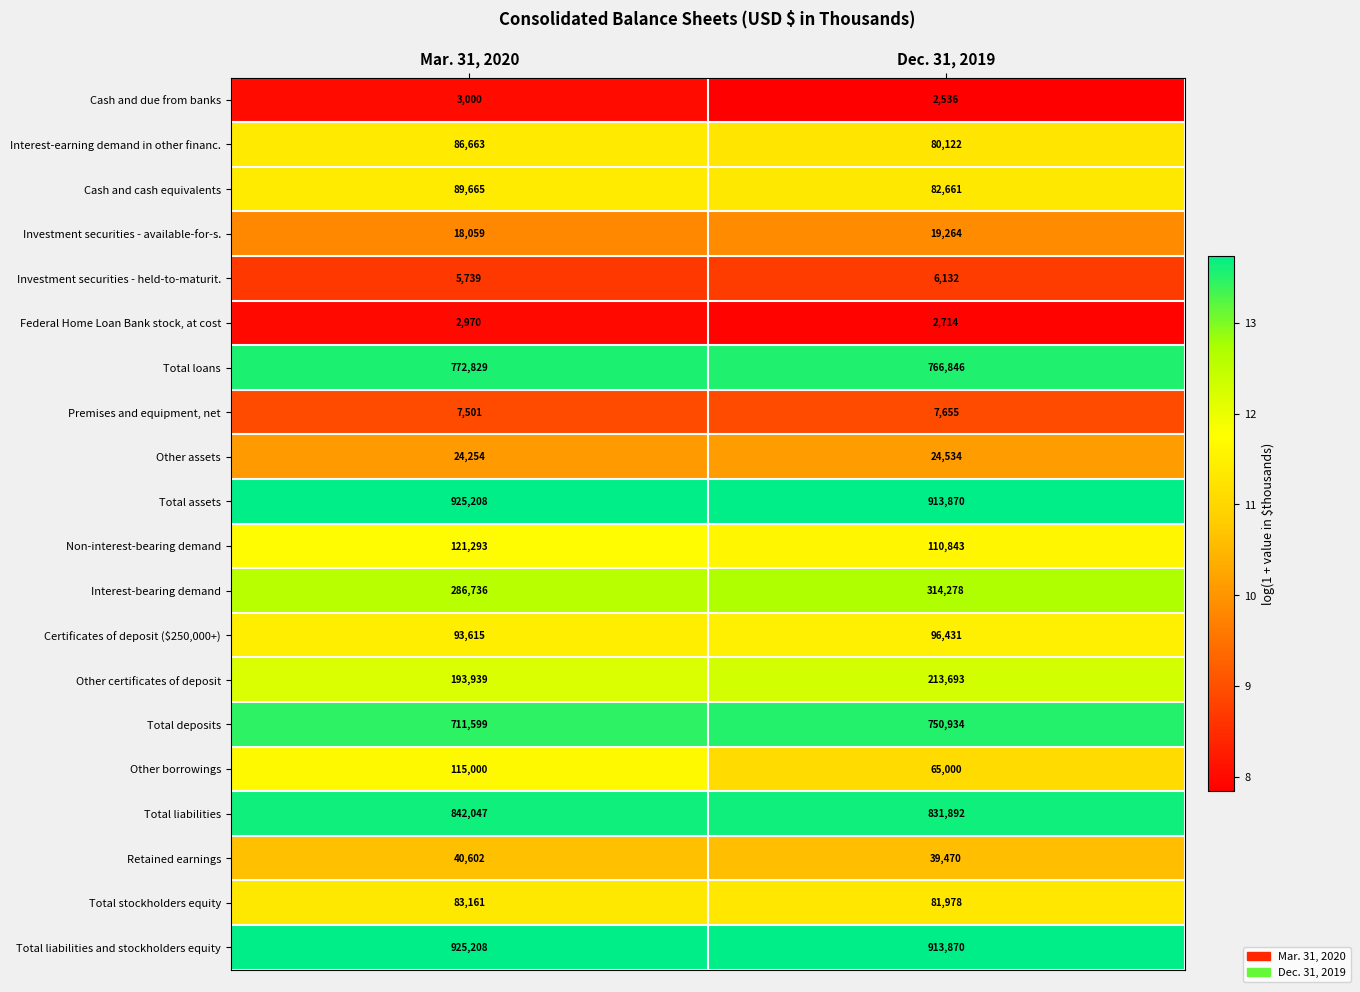

At which category is the sum across all series the highest?

Mar. 31, 2020